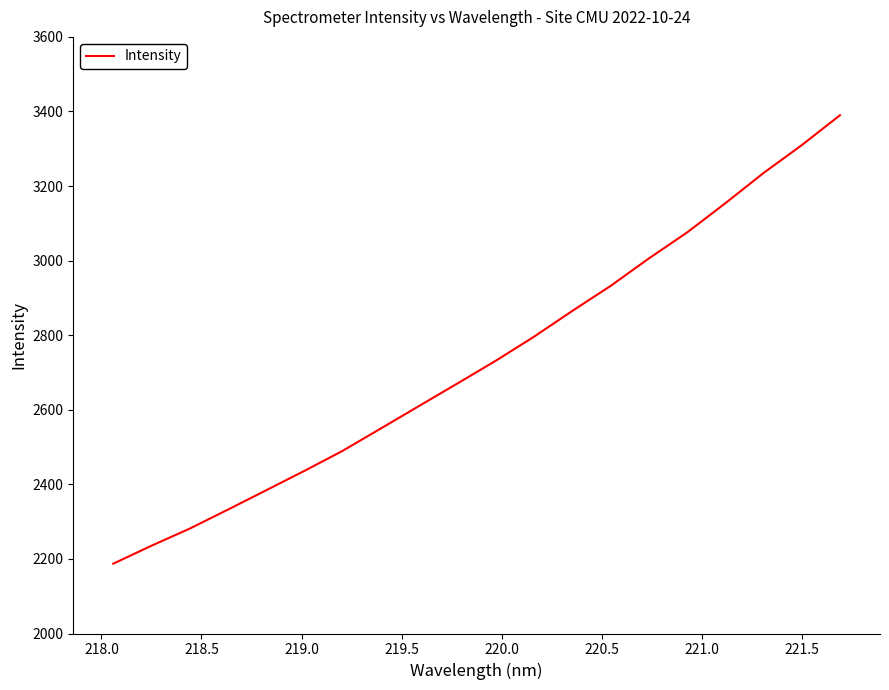

What is the smallest value displayed?

2187.3